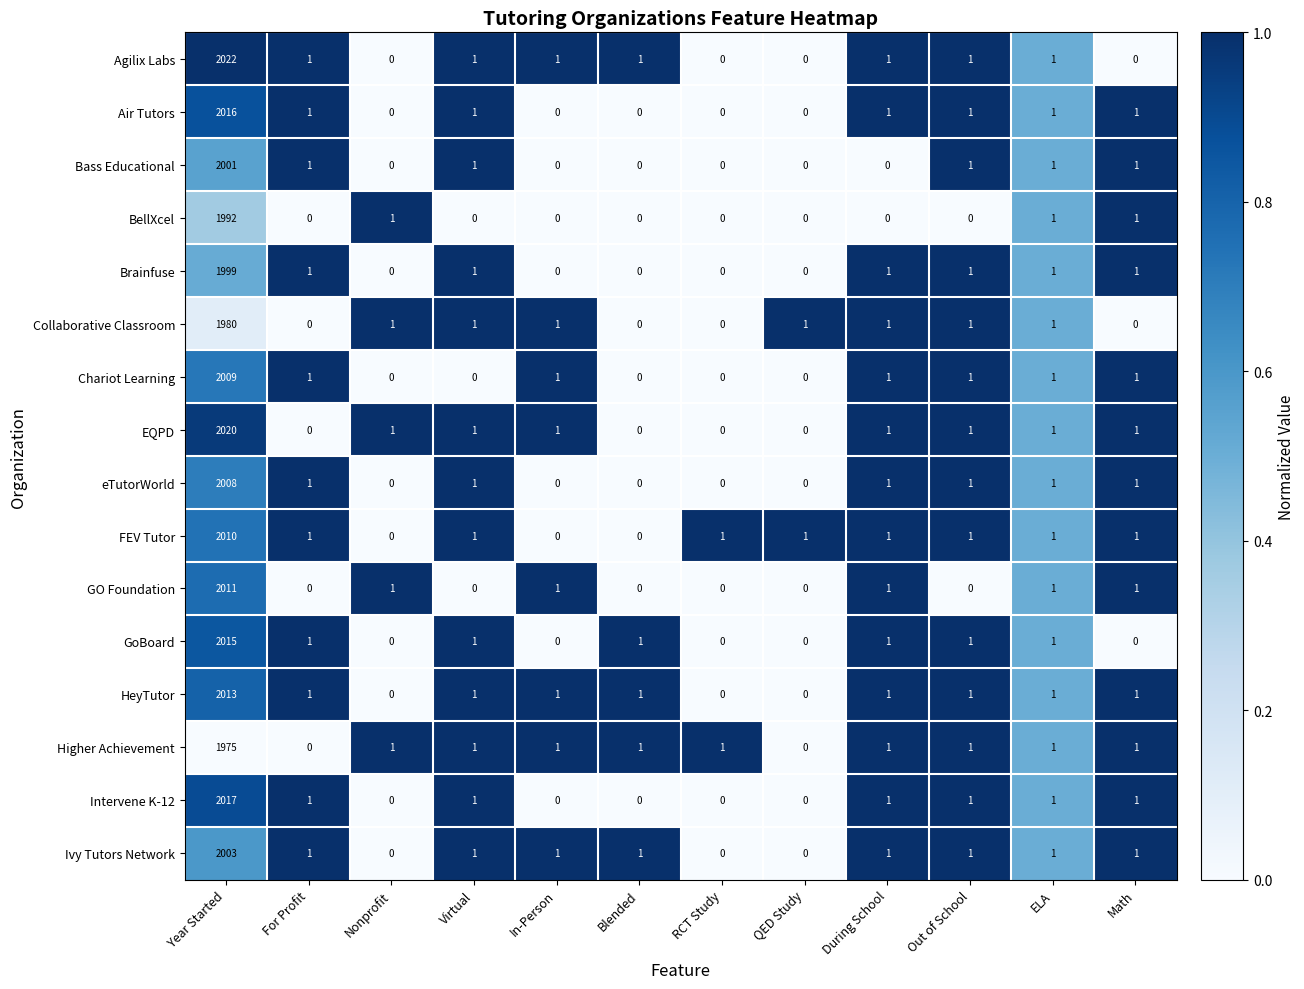

What value does the Air Tutors series have at Year Started, to the nearest 100?

2000